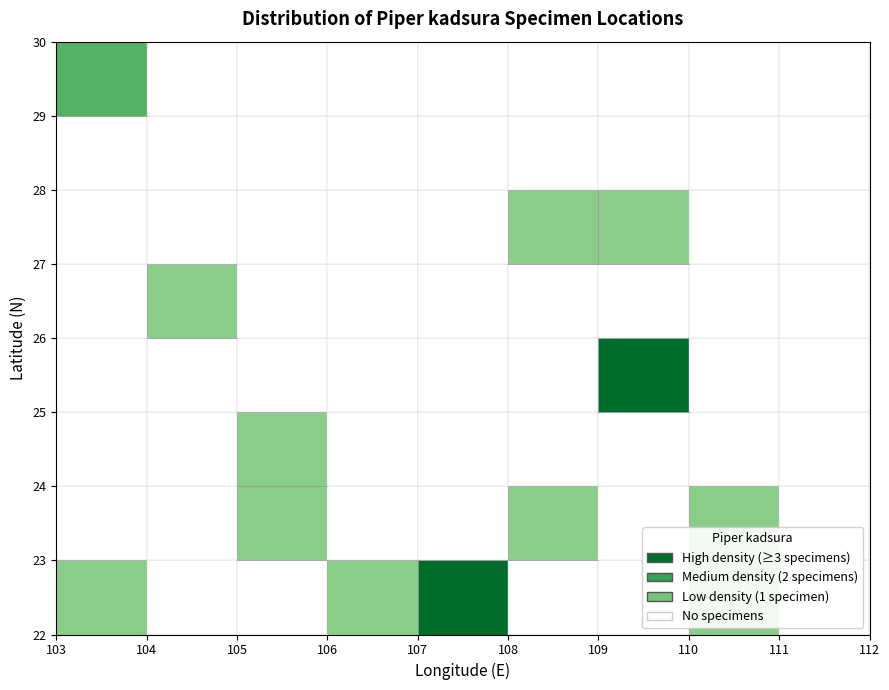

What Y value in the scatter plot is closest to 25?

25.2